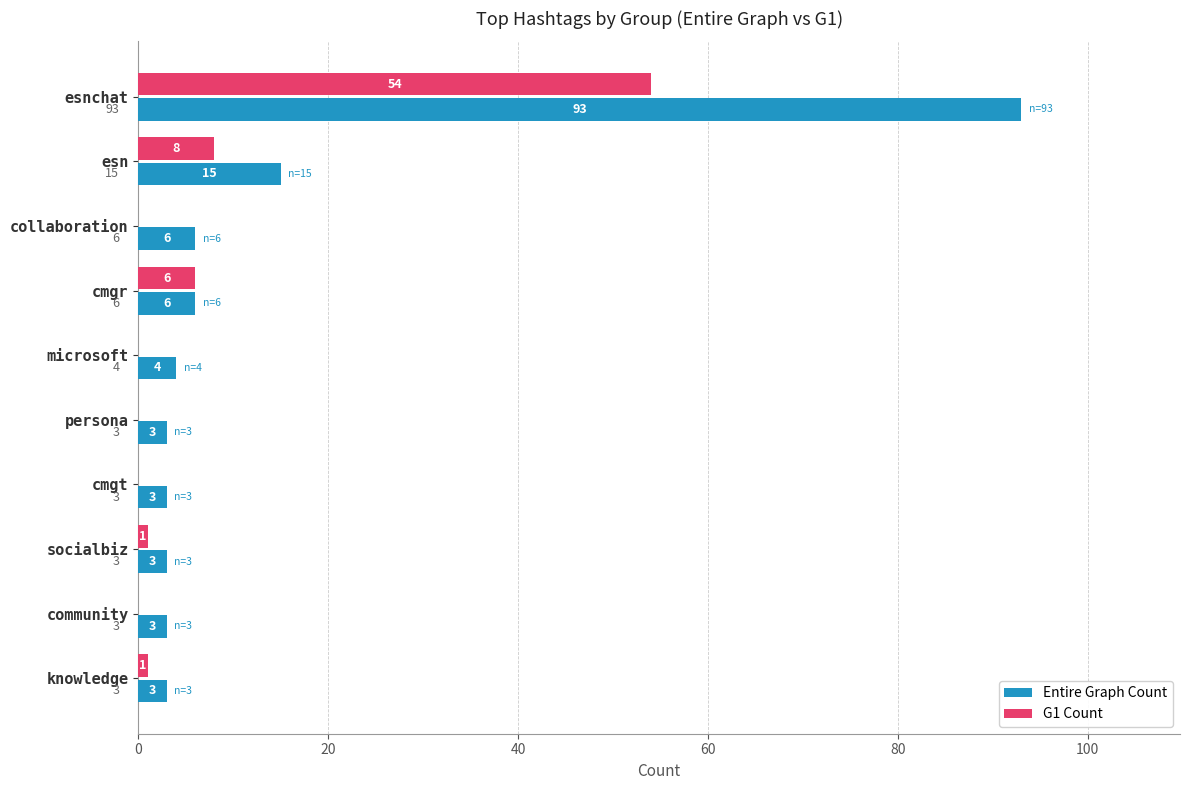

What is the sum of all G1 Count values?

70